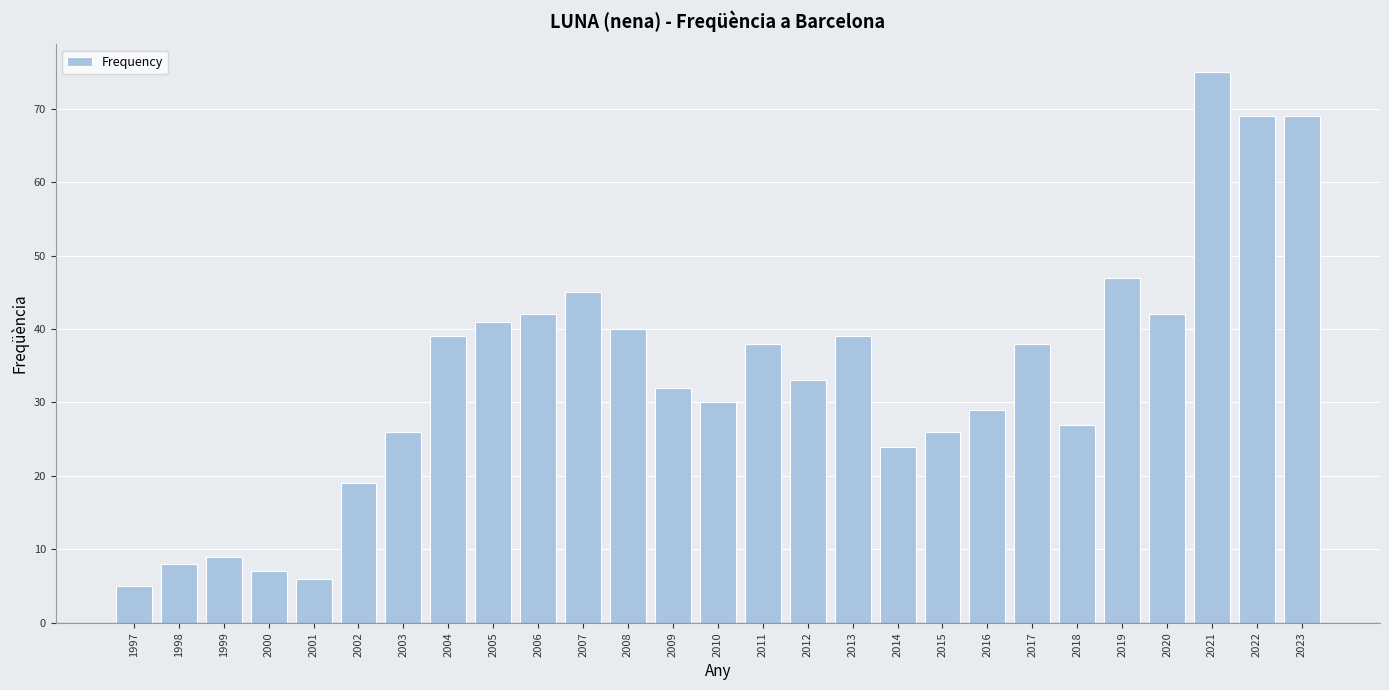

What is the maximum value shown in the chart?

75